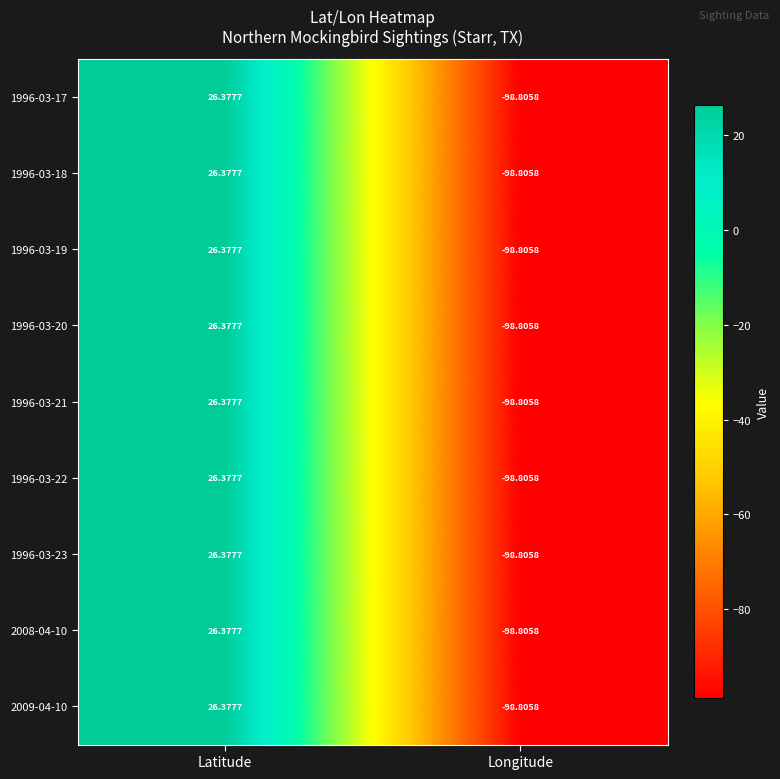

At which category is the sum across all series the highest?

Latitude